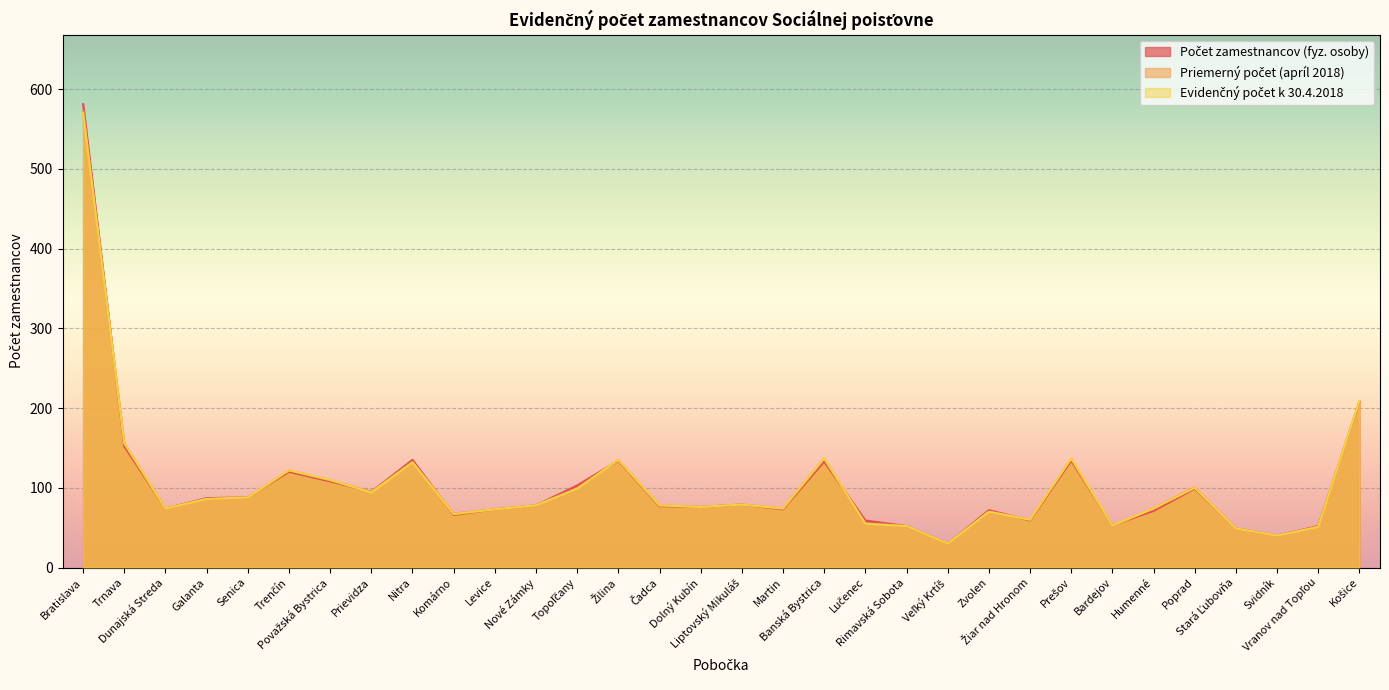

How many data points in Evidenčný počet k 30.4.2018 are less than 78?

15